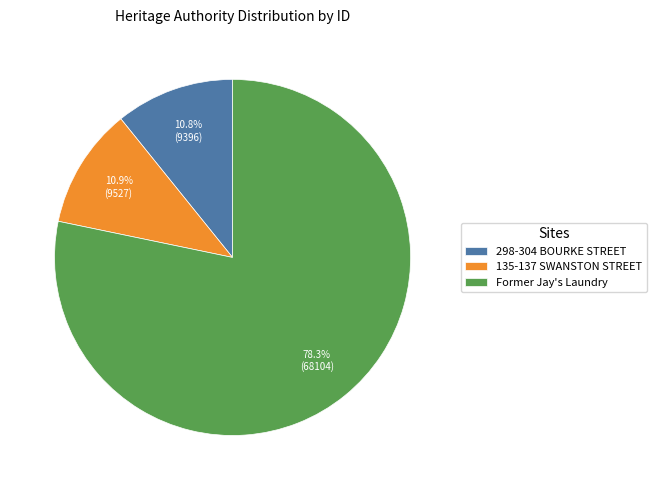

Between 135-137 SWANSTON STREET and Former Jay's Laundry, which is larger?

Former Jay's Laundry